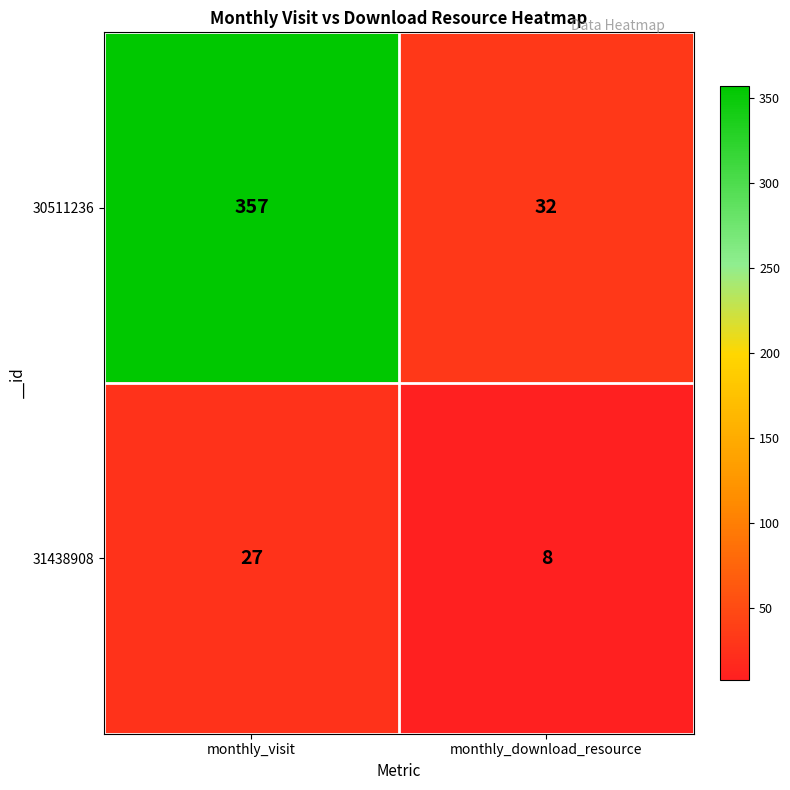

The 31438908 series shows 27 at monthly_visit. True or false?

True